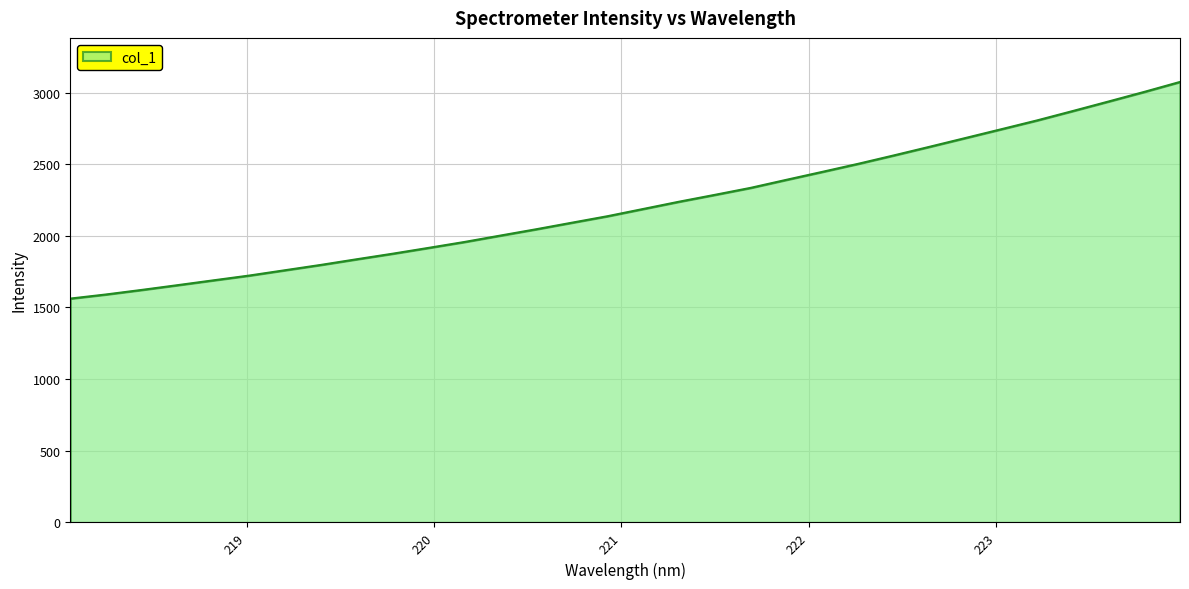

What is the smallest value displayed?

1562.1